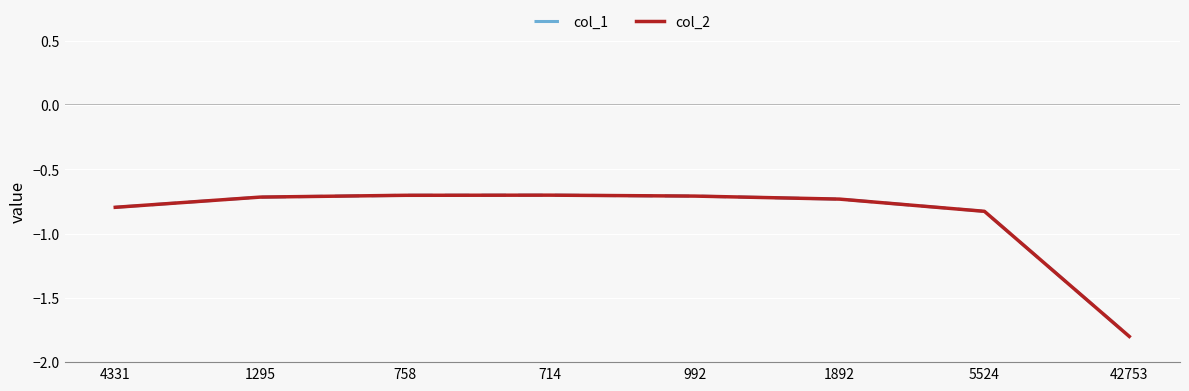

Read the col_2 value at 992.

-0.7